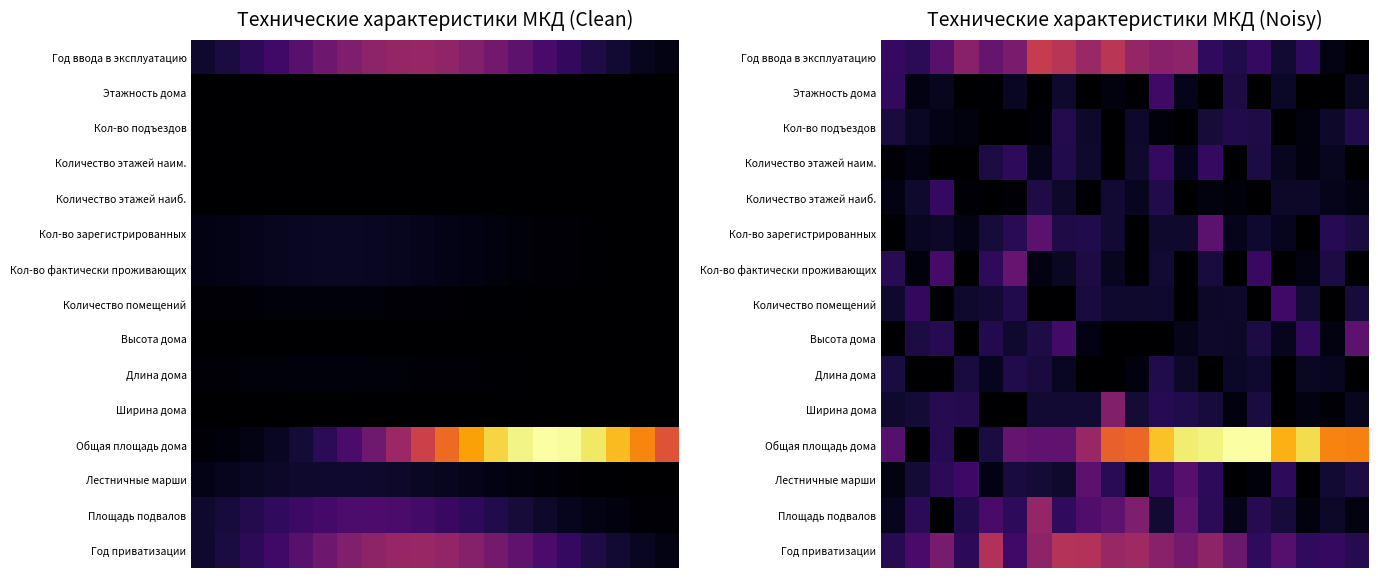

What is the spread (max minus min) of values at 19?

0.7